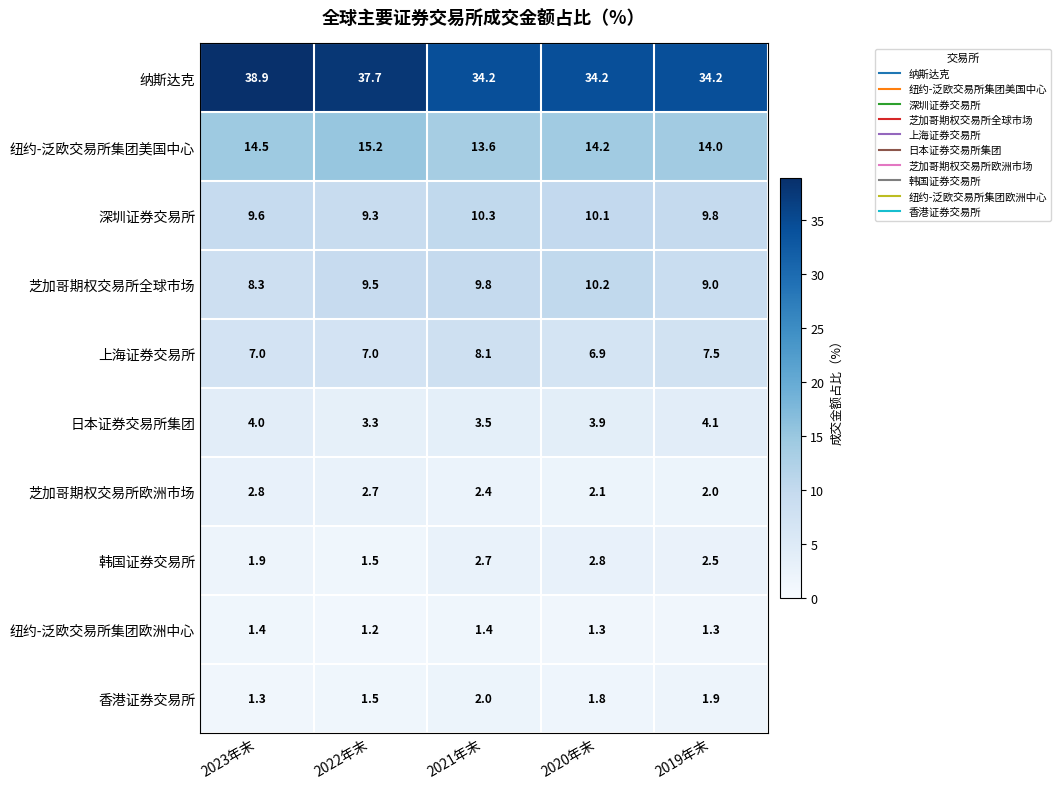

True or false: 韩国证券交易所 has a value of 3.4 at 2019年末.

False